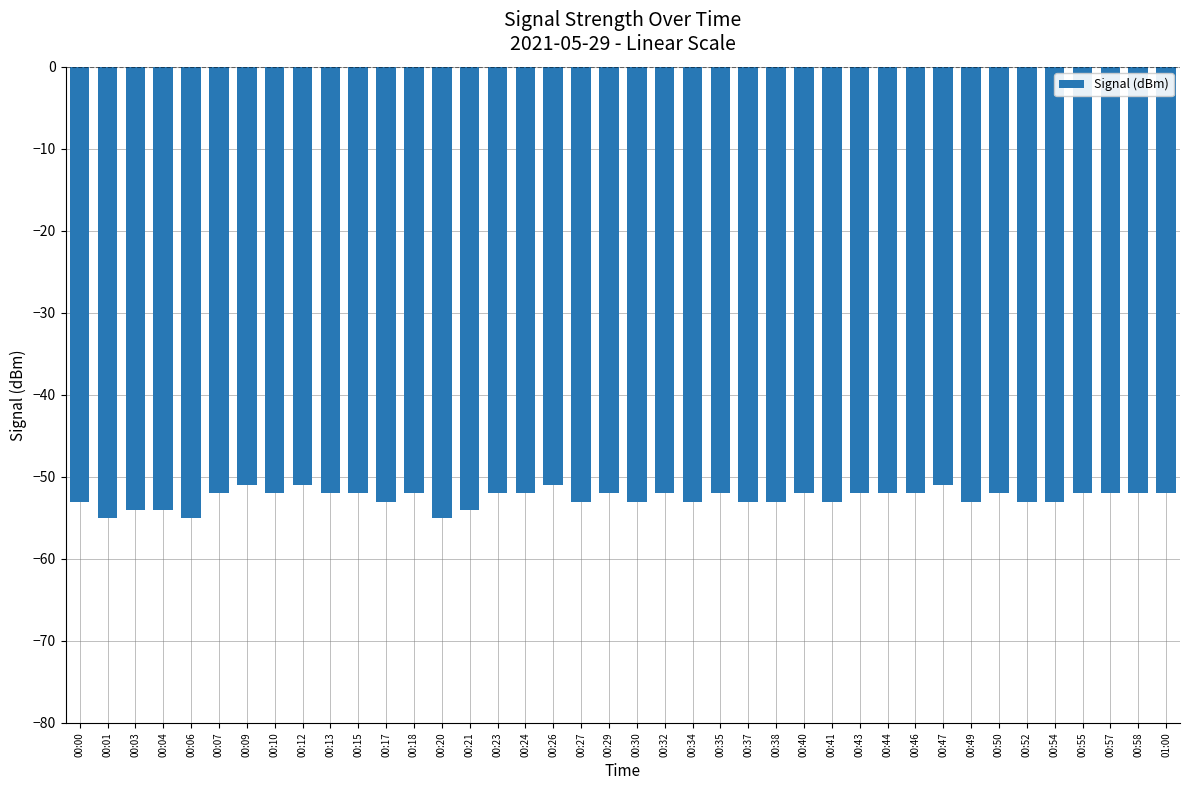

What is the label of the 4th bar from the right?

00:55